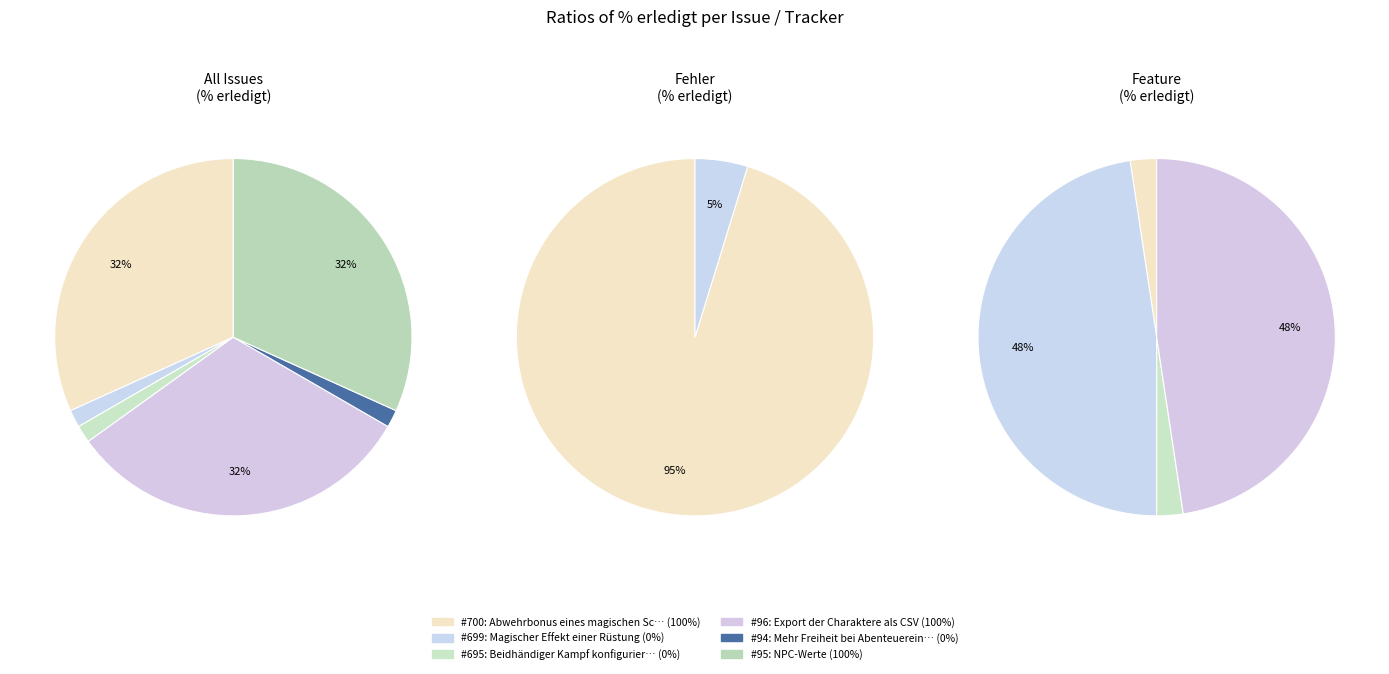

Does 95 represent more than half of the total?

No